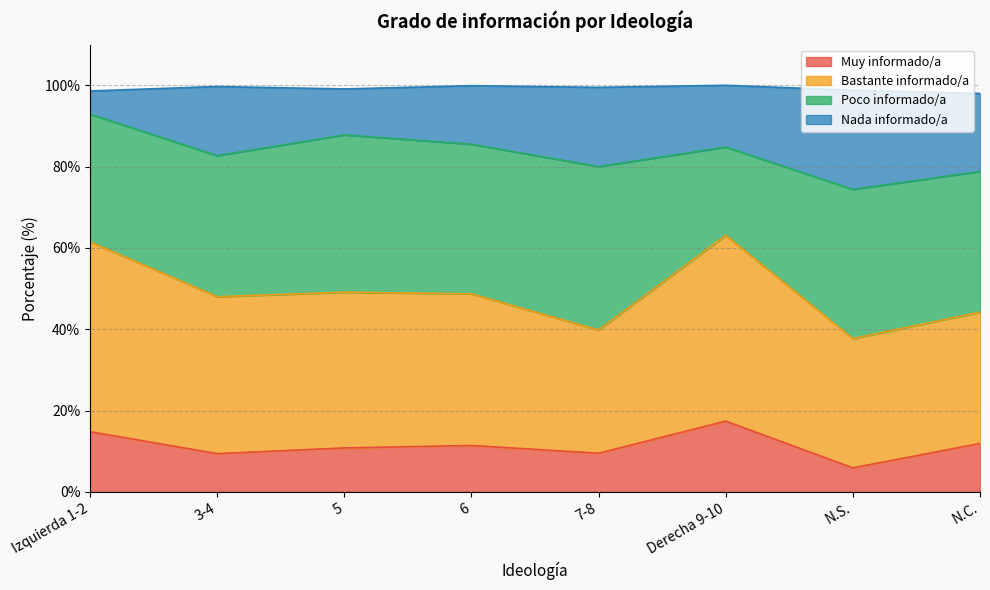

At which label does Muy informado/a reach its peak?

Derecha 9-10